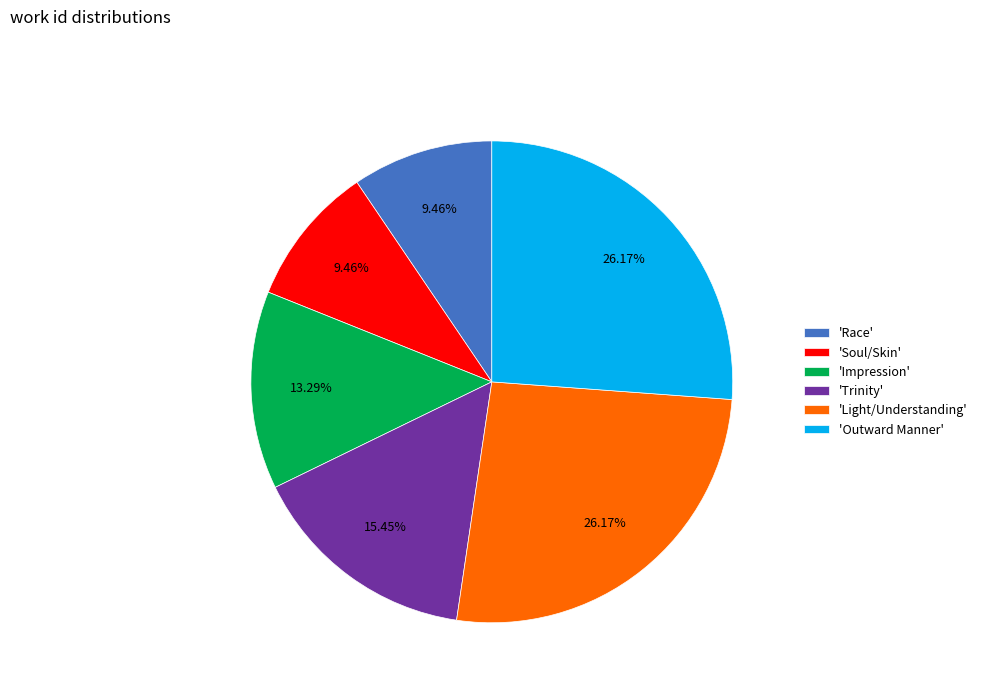

Is 'Trinity' the majority of the pie?

No